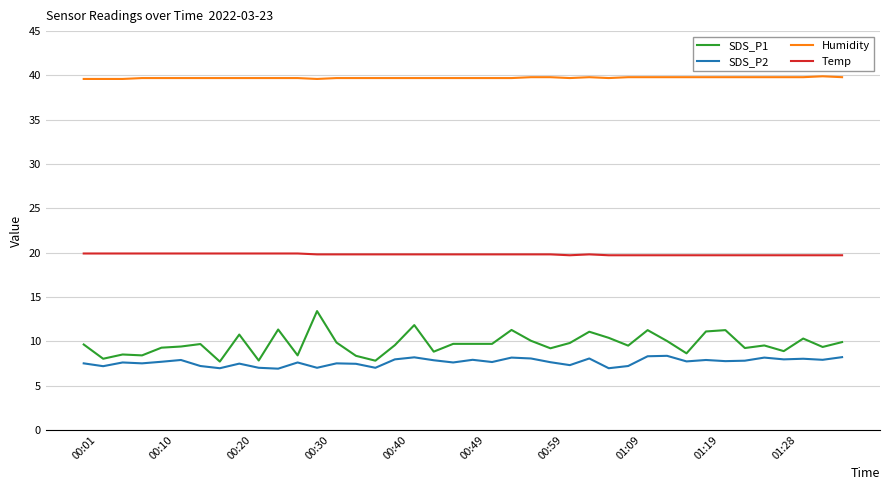

How many lines are shown in the chart?

4